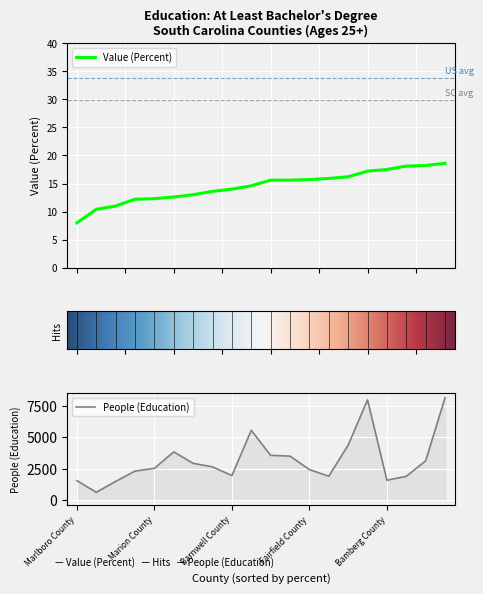

What is the sum of the Value (Percent) values at Barnwell County and Marion County?

26.3